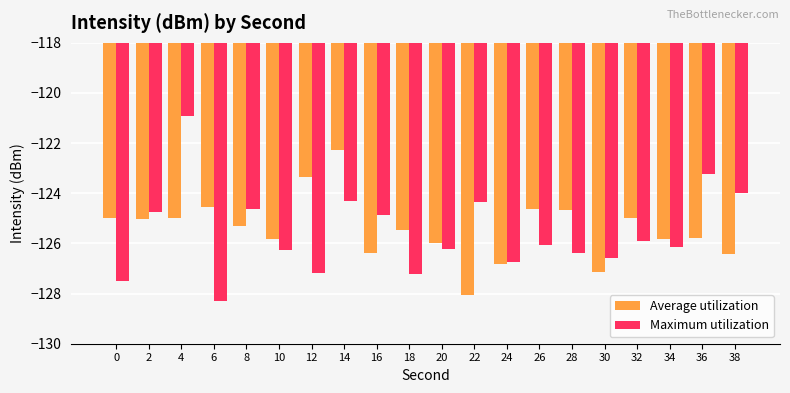

What are all the series names shown in the legend?

Average utilization, Maximum utilization